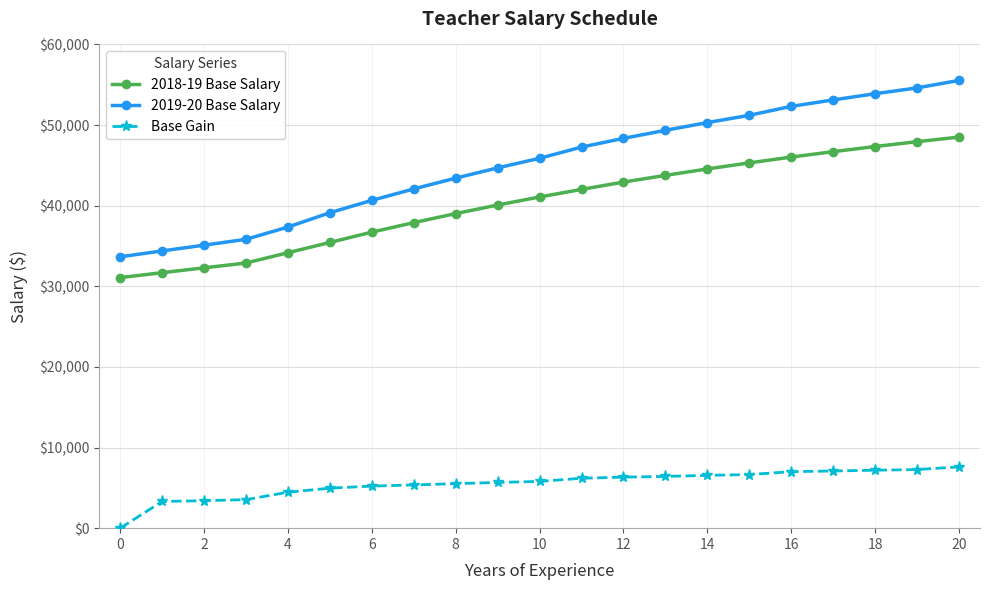

True or false: 2019-20 Base Salary has more than 0 points higher than both neighbors.

False